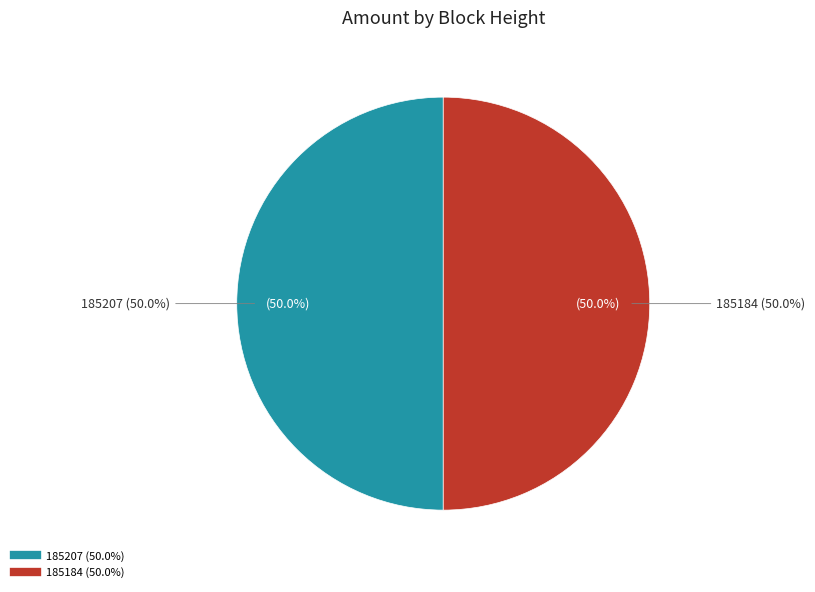

How many slices are in this pie chart?

2